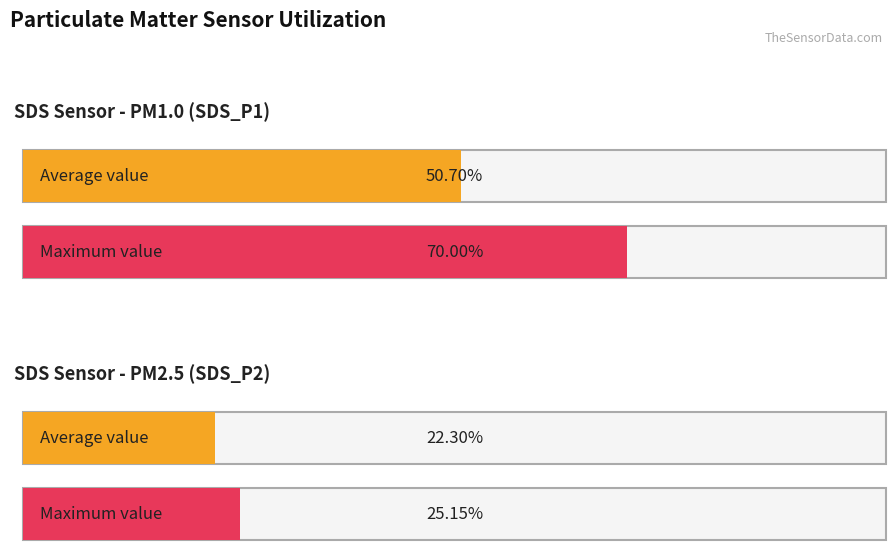

List the series in order of their peak value, lowest first.

SDS_P2, SDS_P1